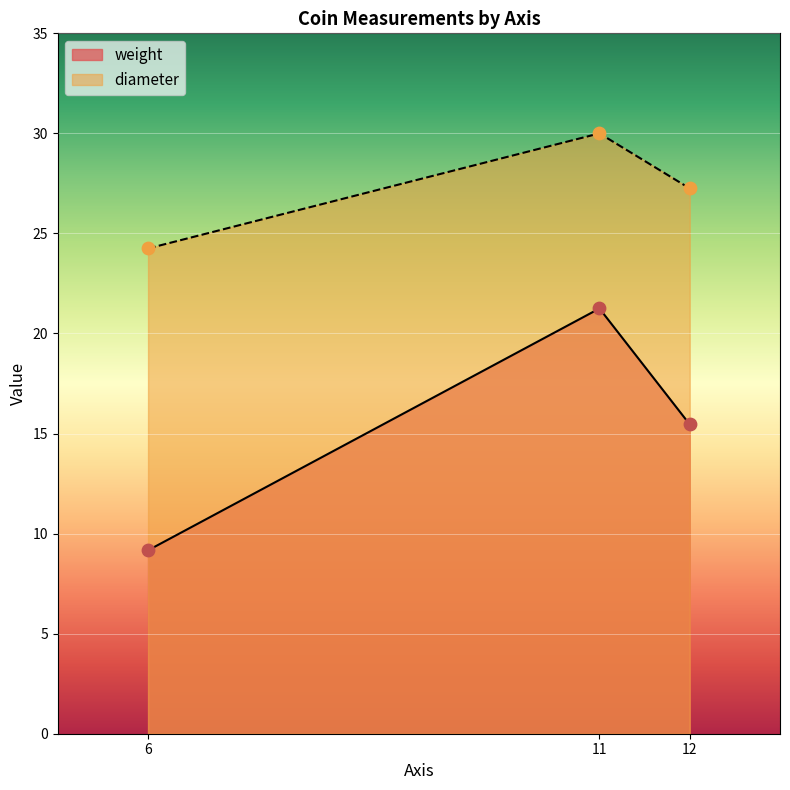

Which series has the widest spread of Y values?

weight